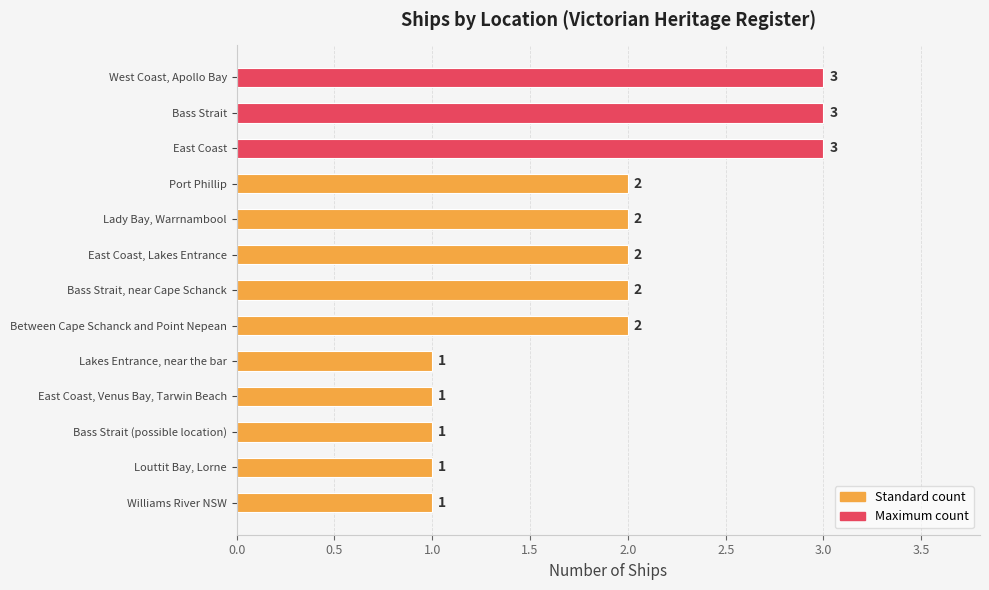

Count the values in the range 1 to 2.

10